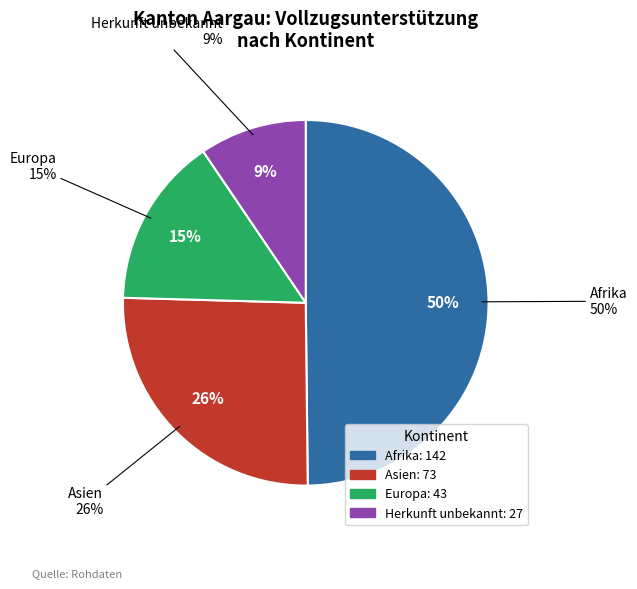

Is there a majority slice in this chart?

No